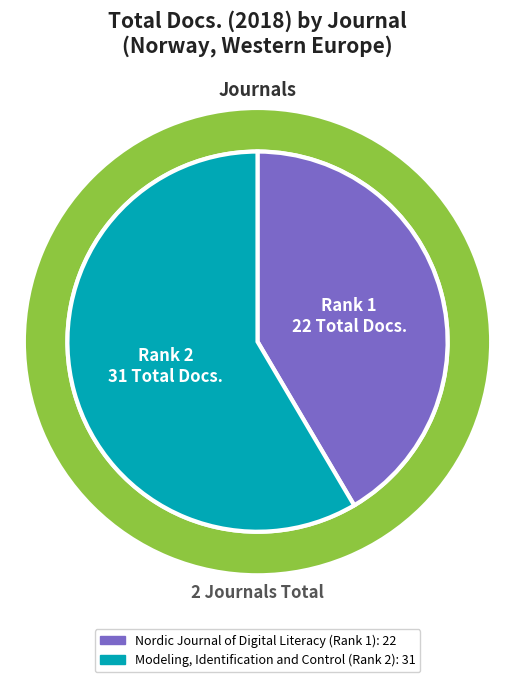

Is it true that Modeling, Identification and Control (Rank 2) is 72% of the pie?

False